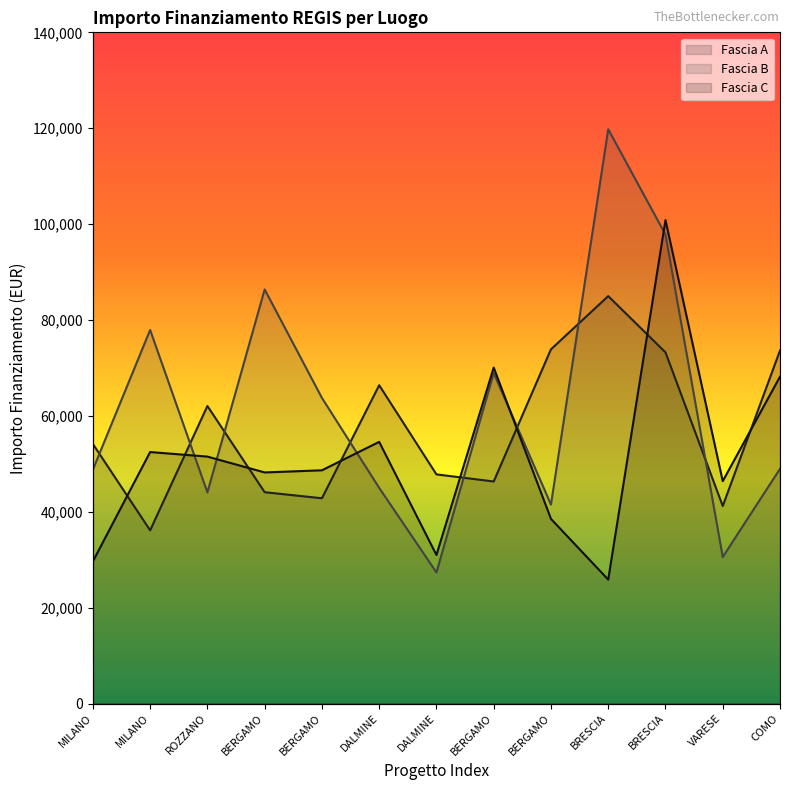

What is the maximum value for Fascia B?

119783.4